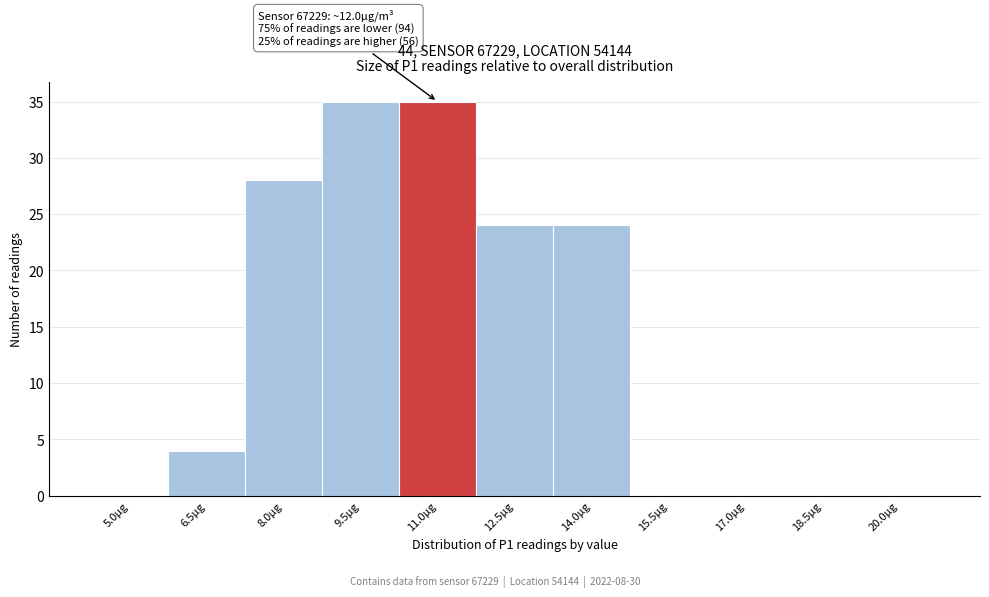

Reading left to right, list all the values displayed in this chart.

5.0µg=0	6.5µg=4	8.0µg=28	9.5µg=35	11.0µg=35	12.5µg=24	14.0µg=24	15.5µg=0	17.0µg=0	18.5µg=0	20.0µg=0